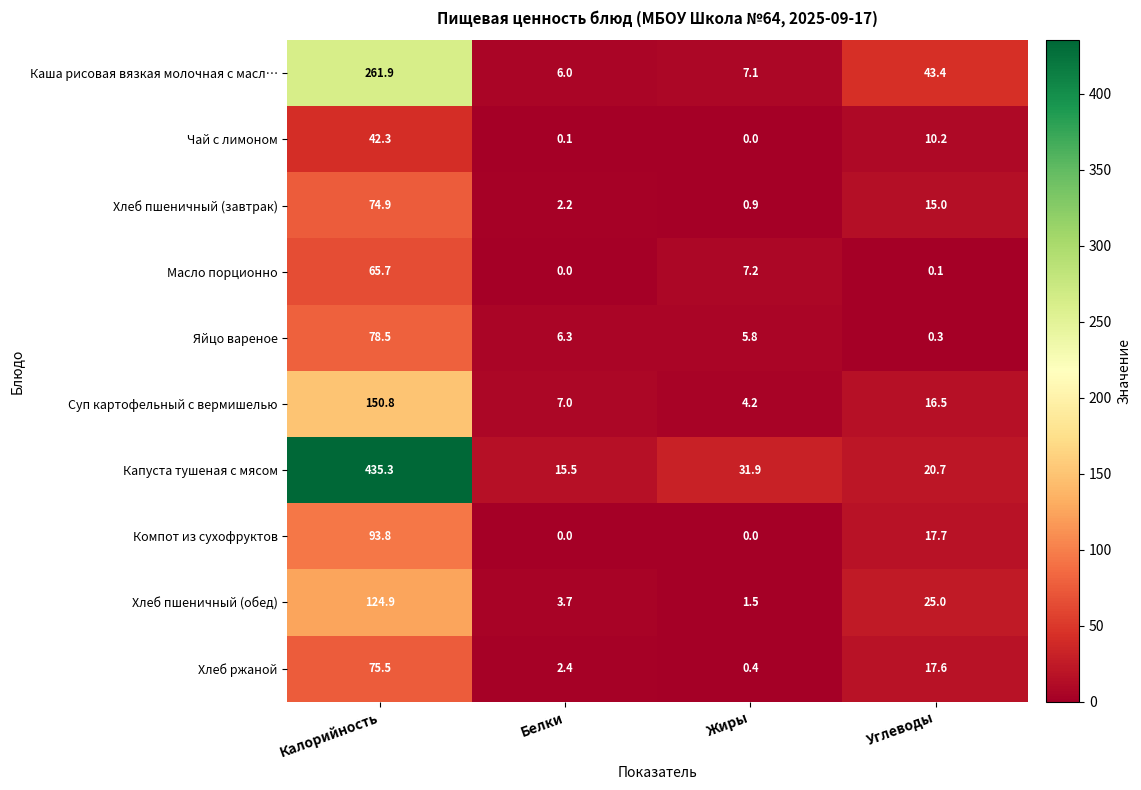

Which category has the lowest value in the Капуста тушеная с мясом series?

Белки